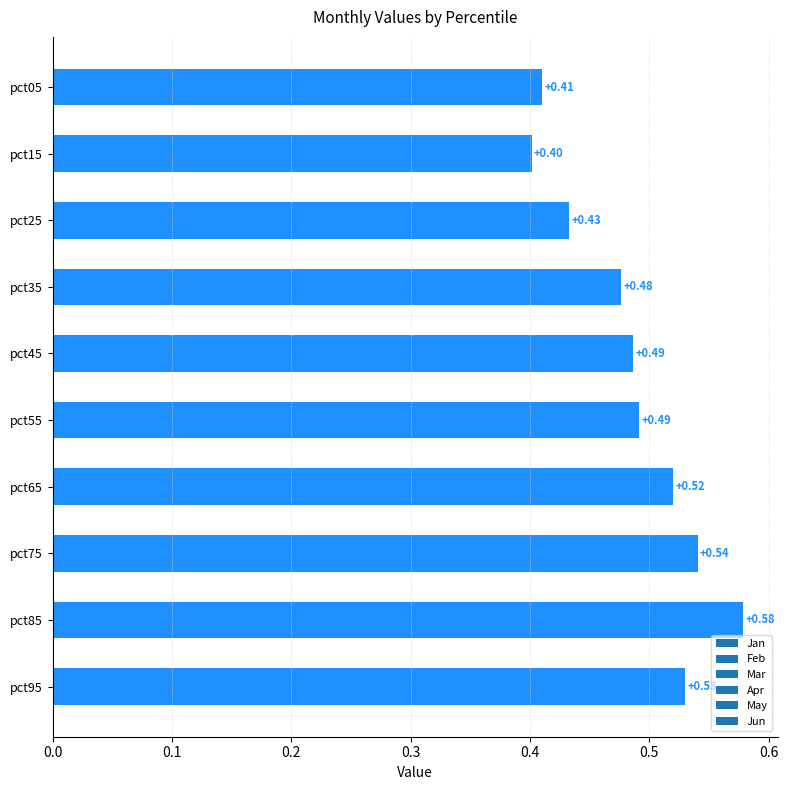

What is the sum of the values at pct85 and pct95?

1.1